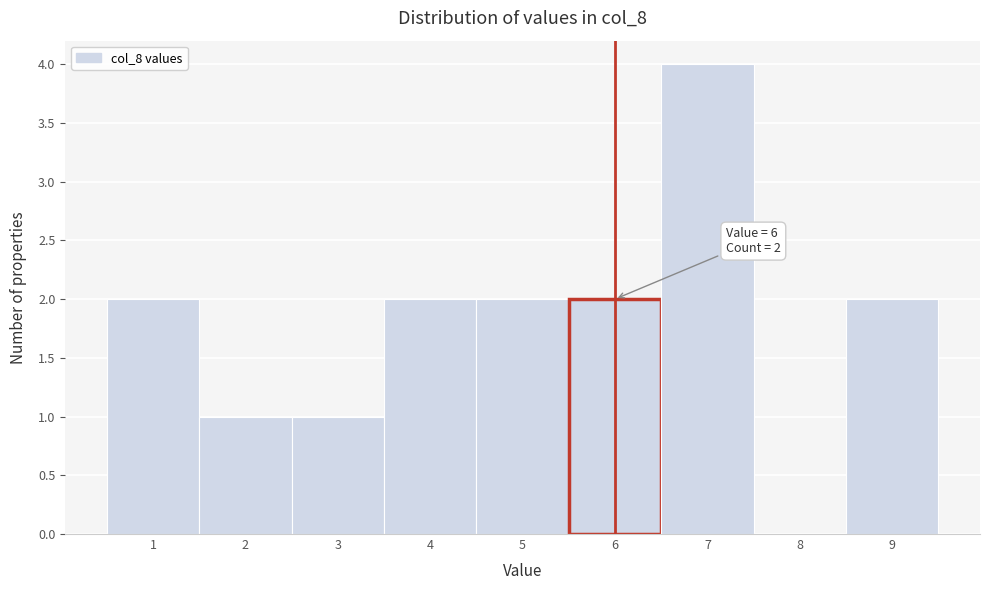

Which range on the x-axis has the tallest bar?

6.5 to 7.5